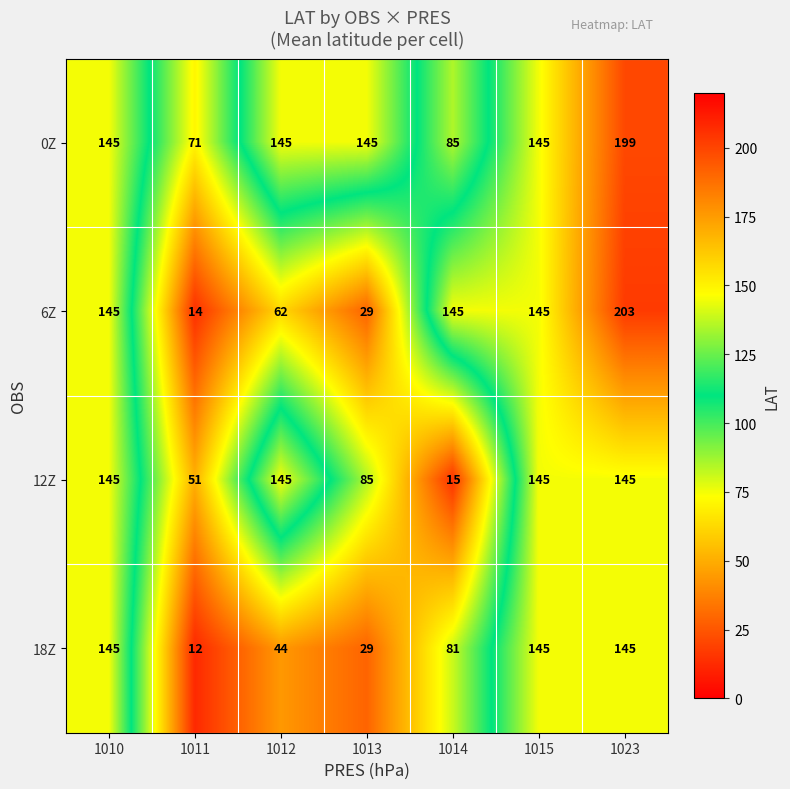

Read the 18Z value at 1011.

12